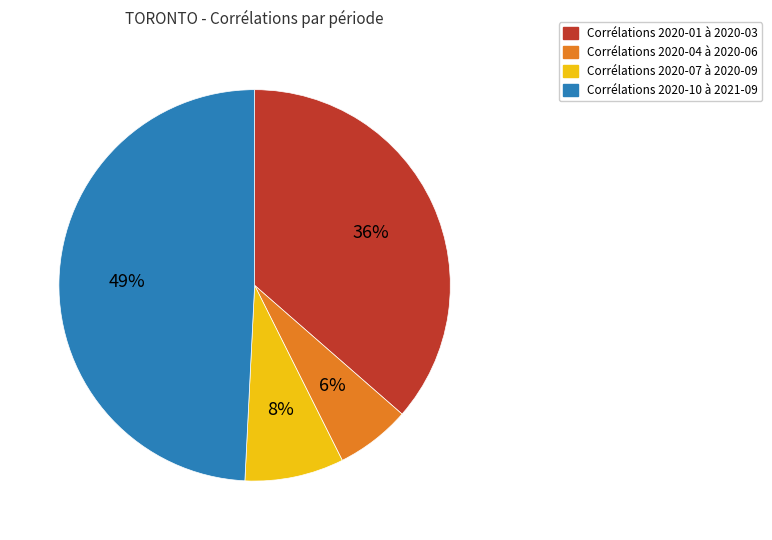

Rank the categories by value from highest to lowest.

Corrélations 2020-10 à 2021-09, Corrélations 2020-01 à 2020-03, Corrélations 2020-07 à 2020-09, Corrélations 2020-04 à 2020-06